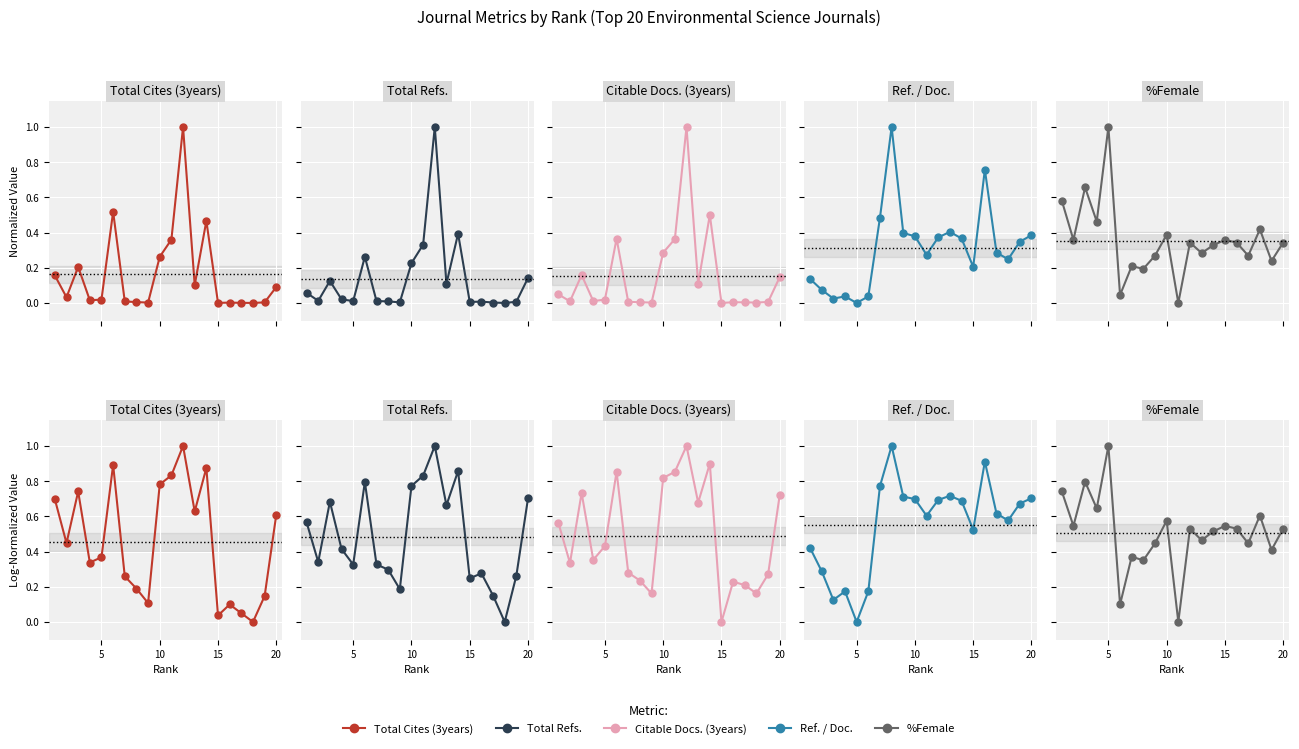

What is the difference between the maximum and minimum values in the %Female series?

1.0